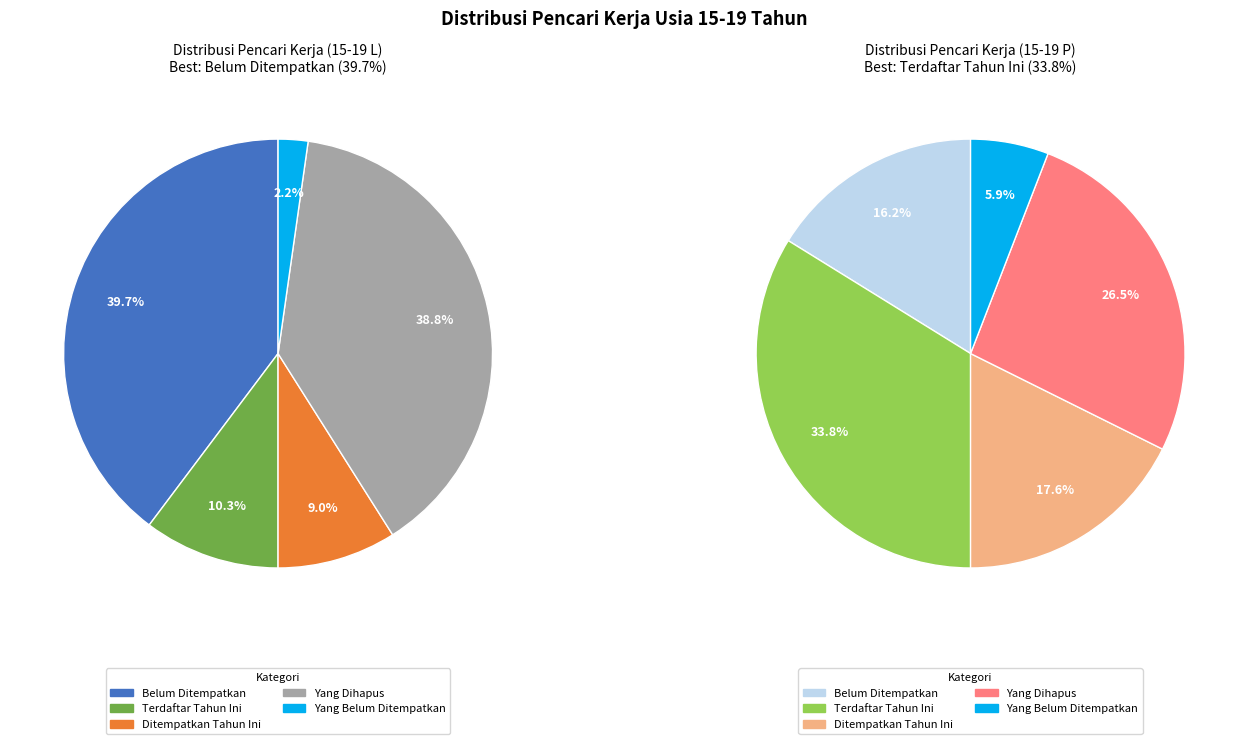

True or false: Yang Dihapus accounts for 39% of the total.

True